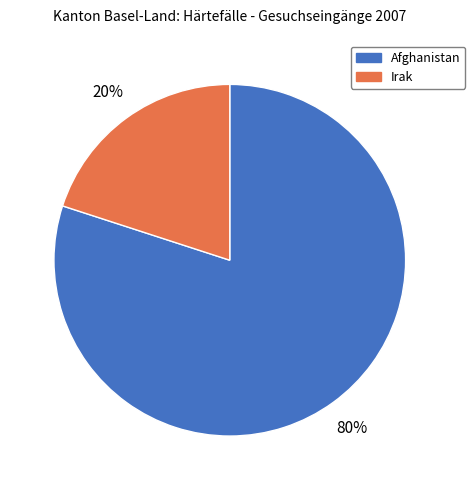

How many slices are in this pie chart?

2